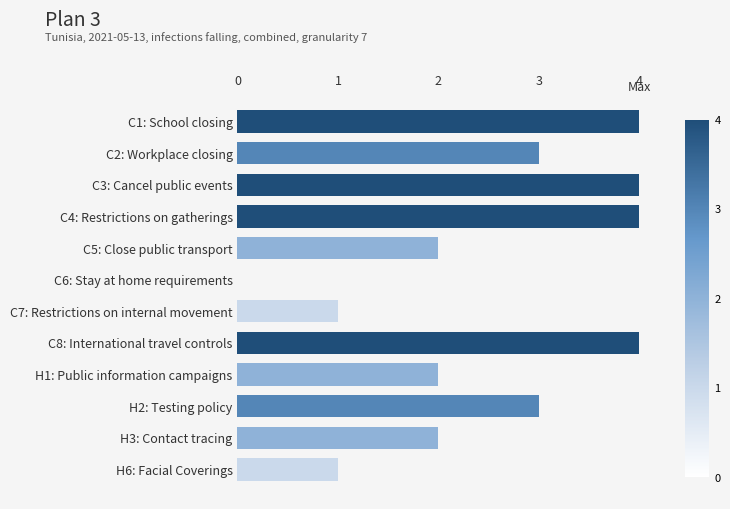

What is the maximum value shown in the chart?

4